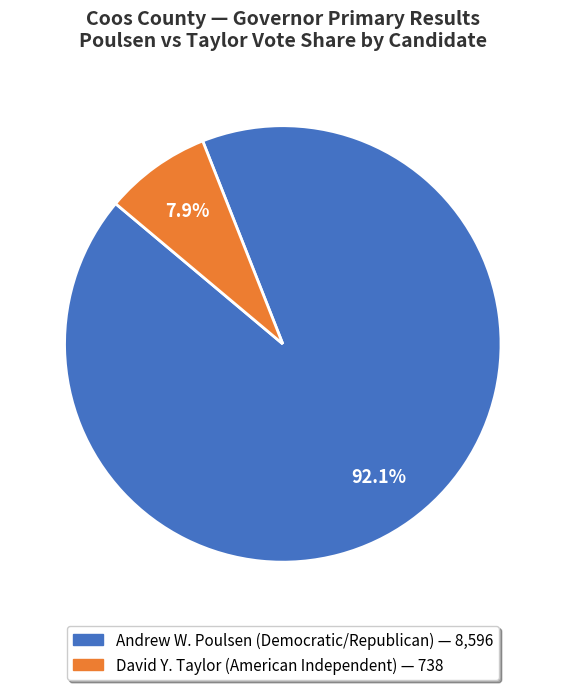

Does any single category account for the majority?

Yes